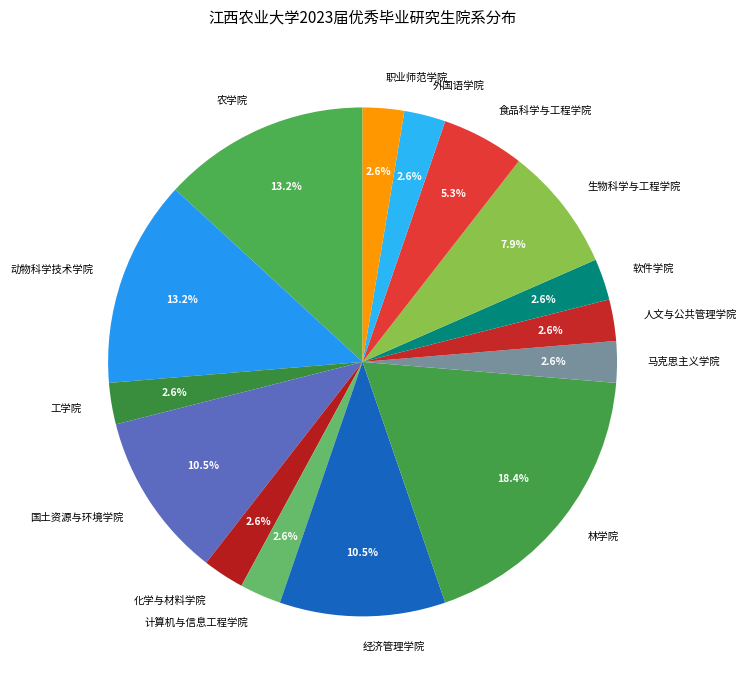

Which category has the biggest portion of the pie?

林学院